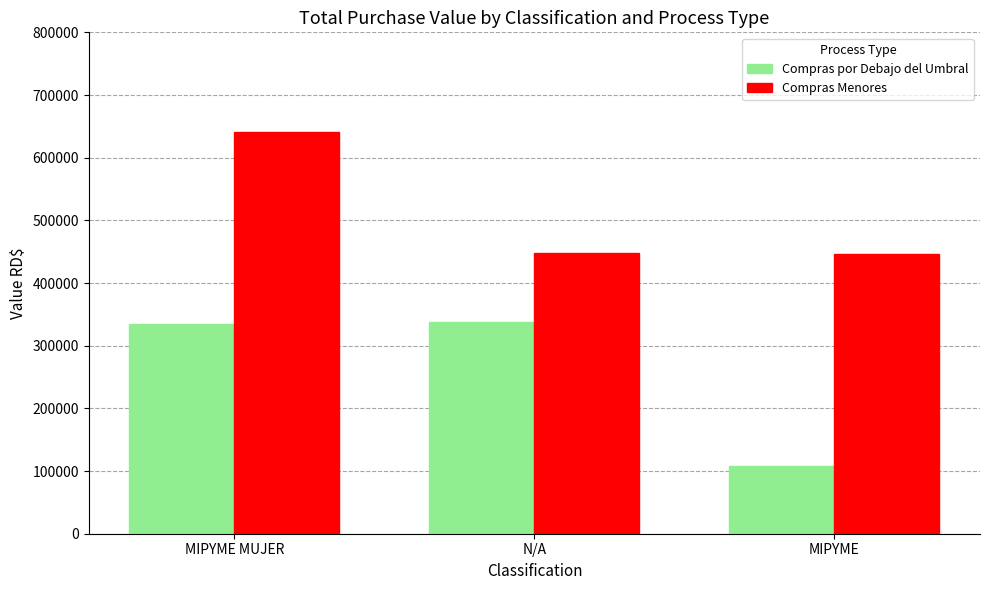

Rank the series at N/A from highest to lowest value.

Compras Menores, Compras por Debajo del Umbral